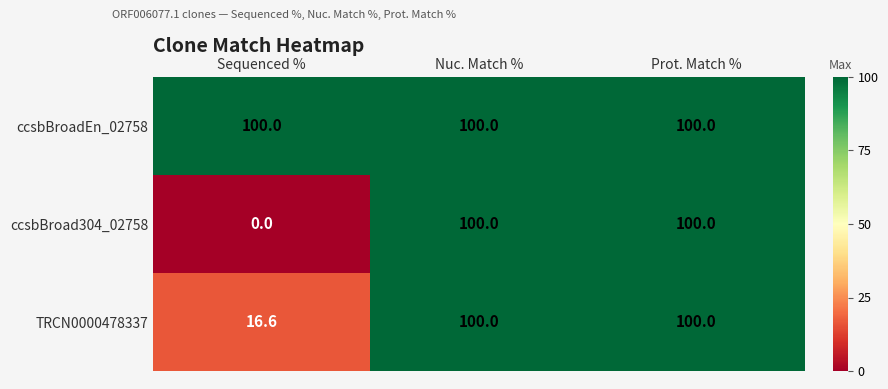

Read the TRCN0000478337 value at Prot. Match %.

100.0